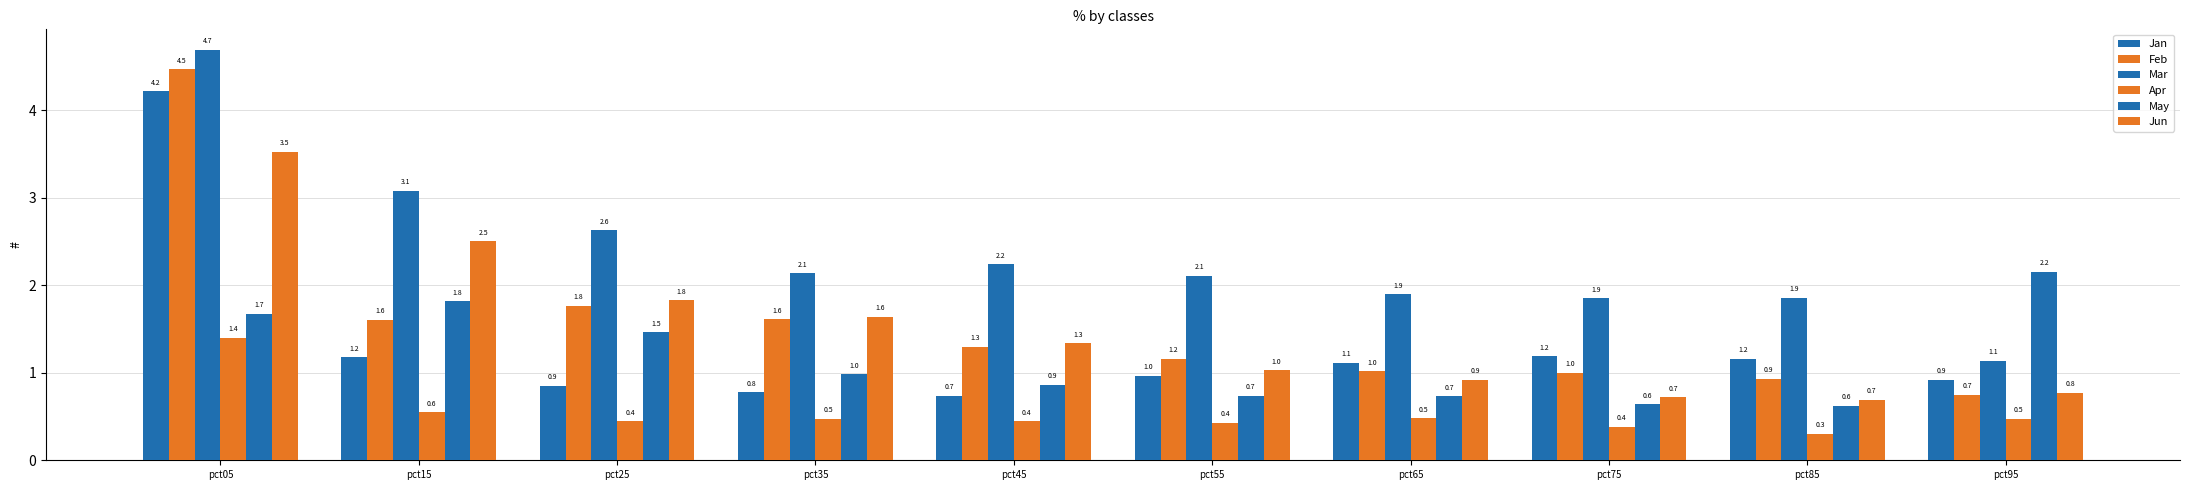

How many data points does each series have?

10